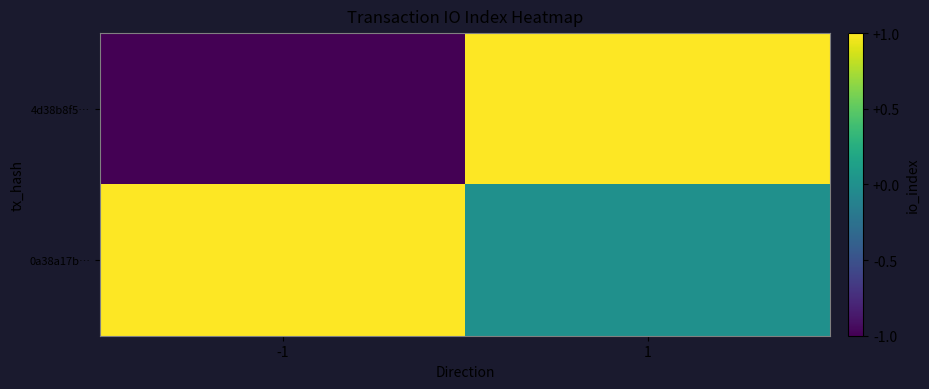

Reading left to right, extract all data points from this chart.

4d38b8f5…: -1=-1	1=1
0a38a17b…: -1=1	1=0